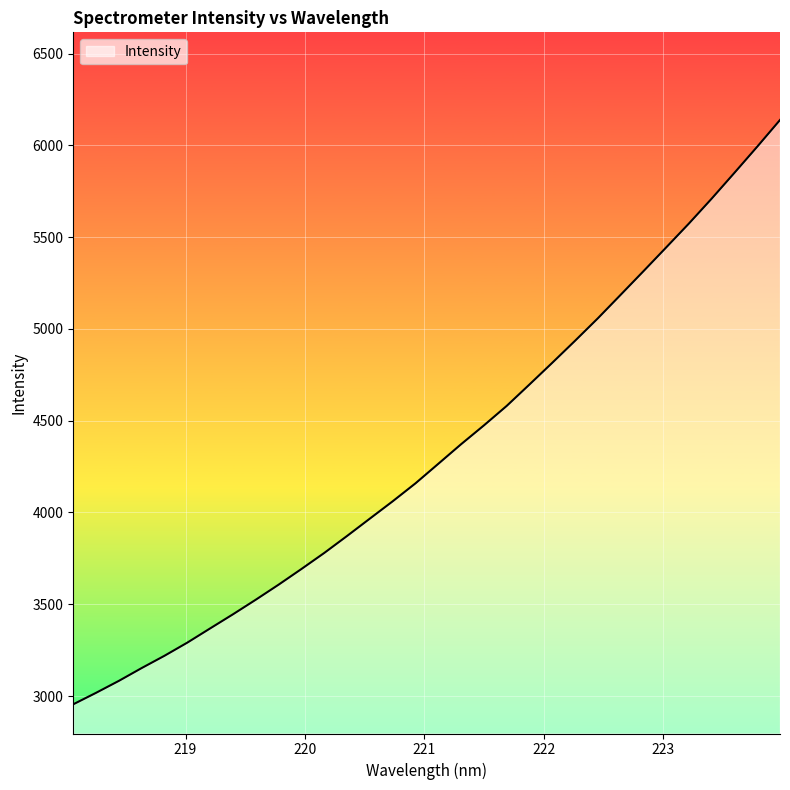

What is the smallest value displayed?

2955.2